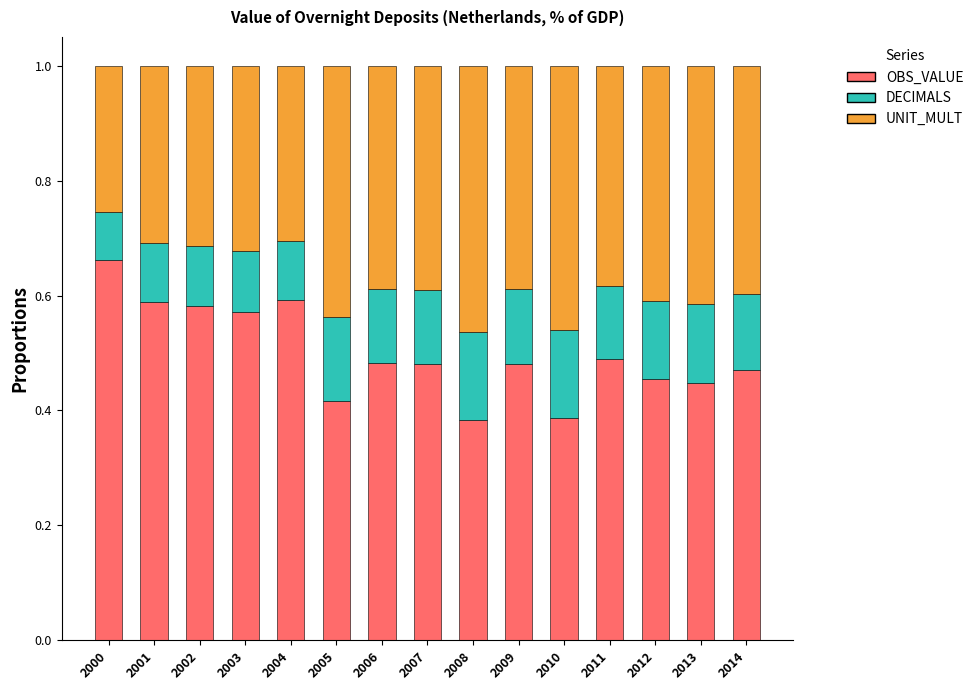

Is it true that OBS_VALUE equals 0.4 at 2010?

True